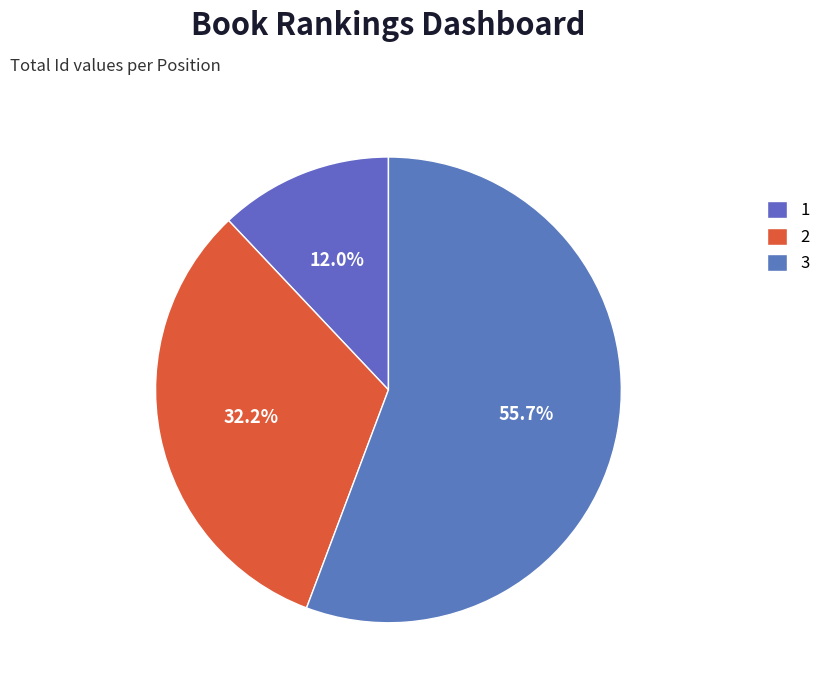

How many slices are in this pie chart?

3